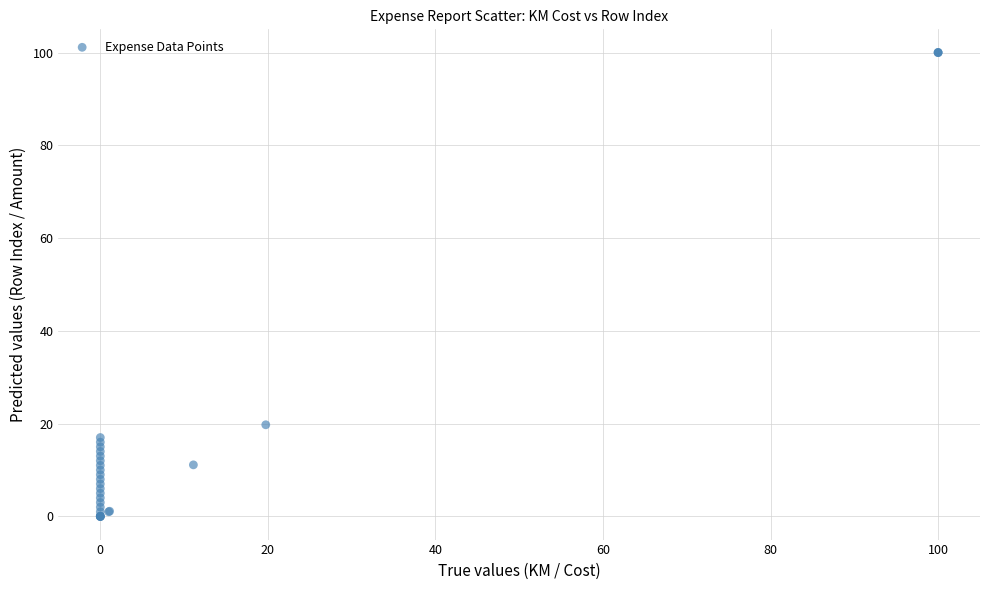

What Y value in the scatter plot is closest to 50?

19.8